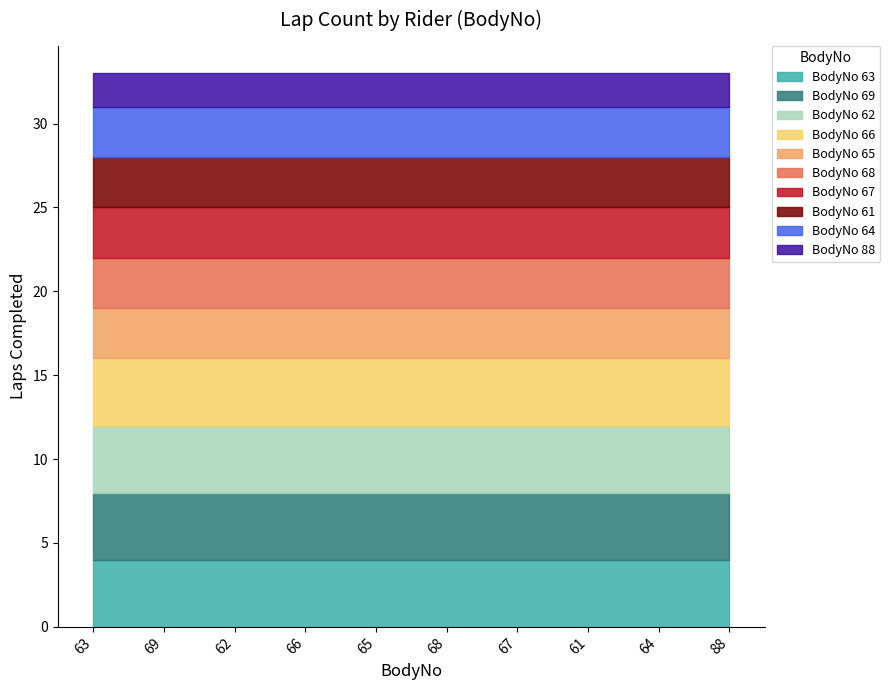

Which category has the lowest value across all series?

88